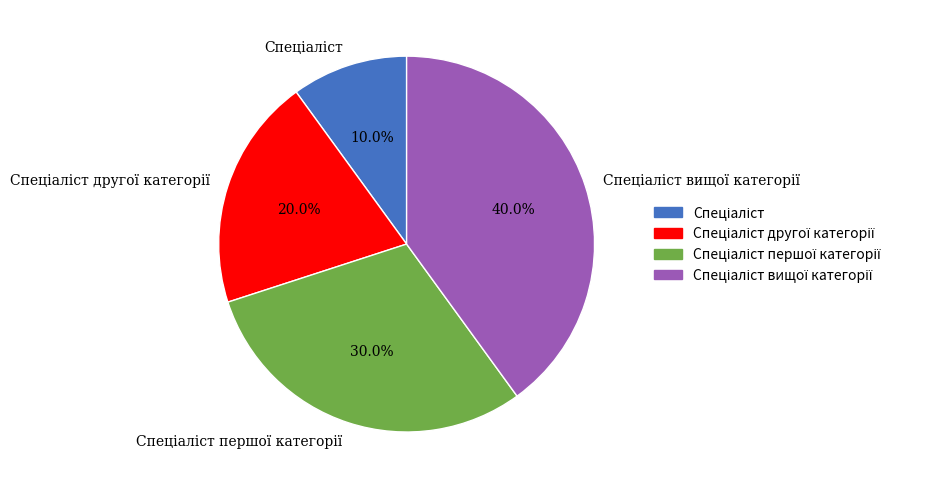

Does any single category account for the majority?

No